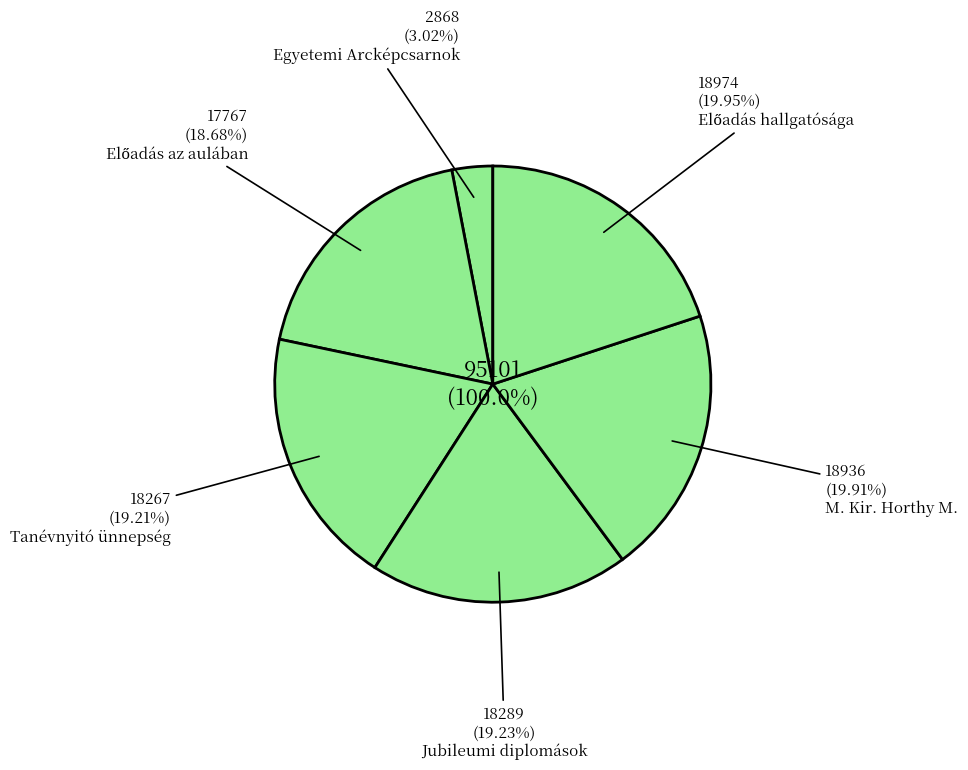

To the nearest percent, what is the average slice percentage?

17%